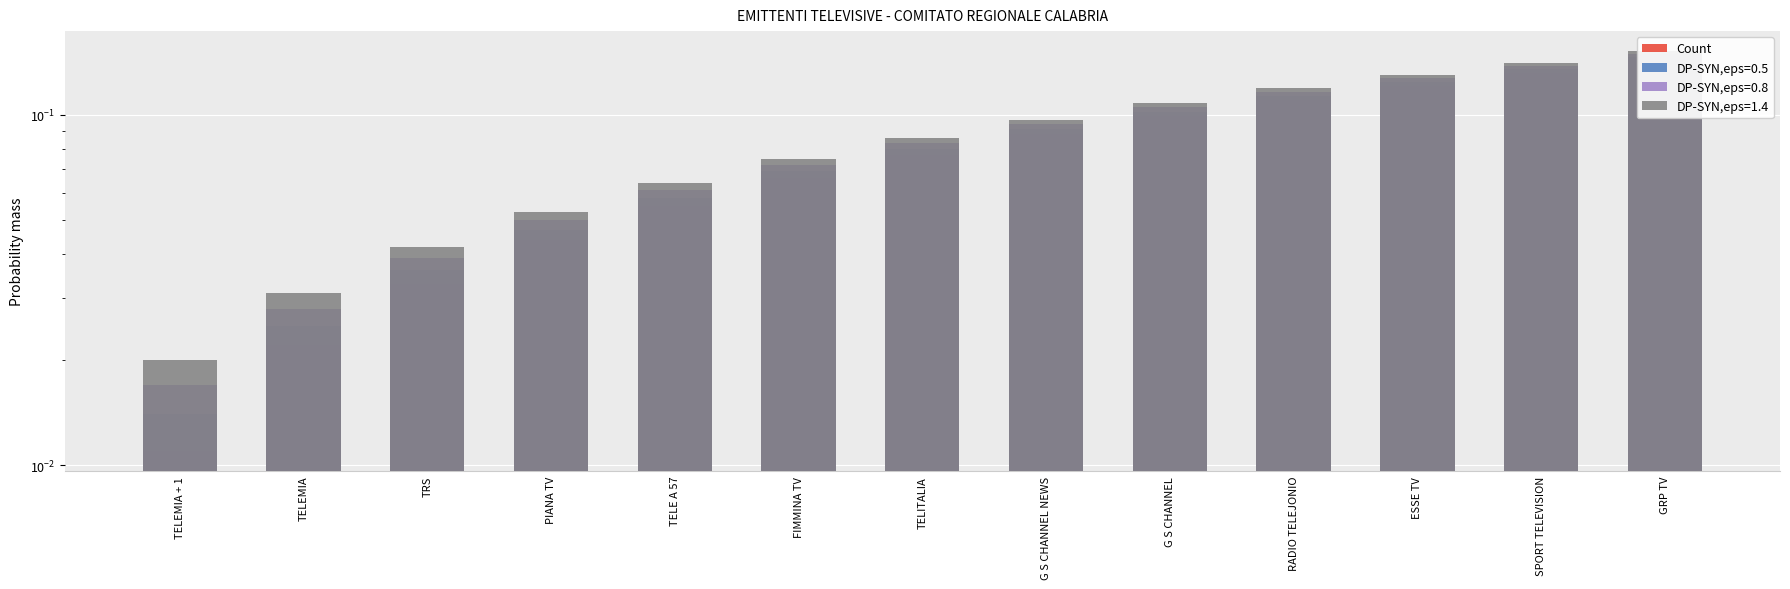

Rank the categories by value from lowest to highest.

TELEMIA + 1, TELEMIA, TRS, PIANA TV, TELE A 57, FIMMINA TV, TELITALIA, G S CHANNEL NEWS, G S CHANNEL, RADIO TELEJONIO, ESSE TV, SPORT TELEVISION, GRP TV